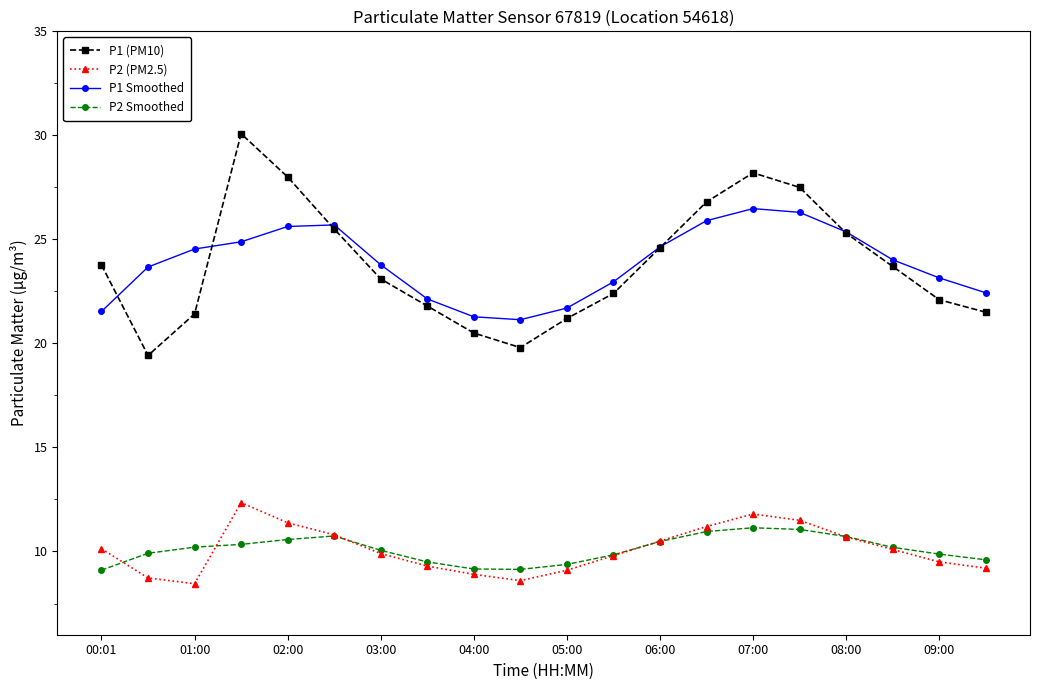

Which series has the widest spread of values?

P1 (PM10)